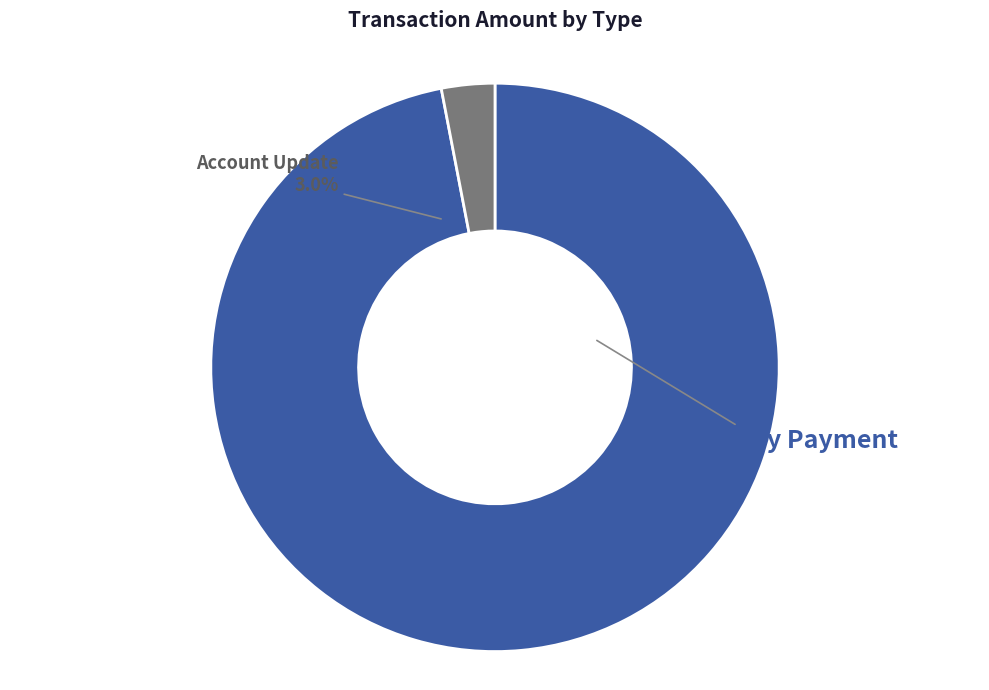

Combined, do Ordinary Payment (2.0) and Ordinary Payment (5.0)   account for over 50%?

No